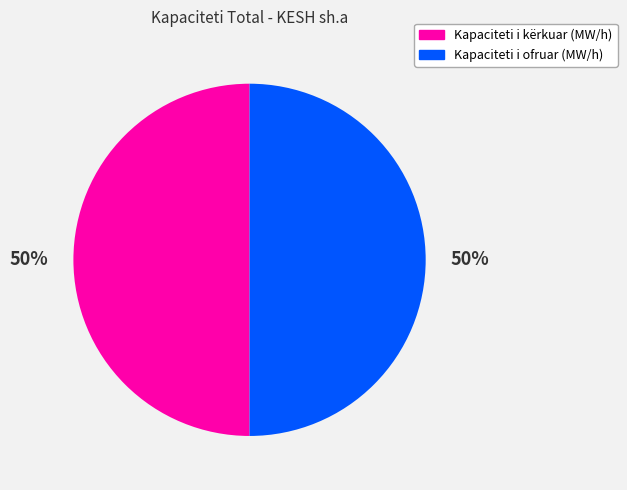

Approximately how many times larger is the value at Kapaciteti i ofruar (MW/h) compared to Kapaciteti i kërkuar (MW/h)?

1.0